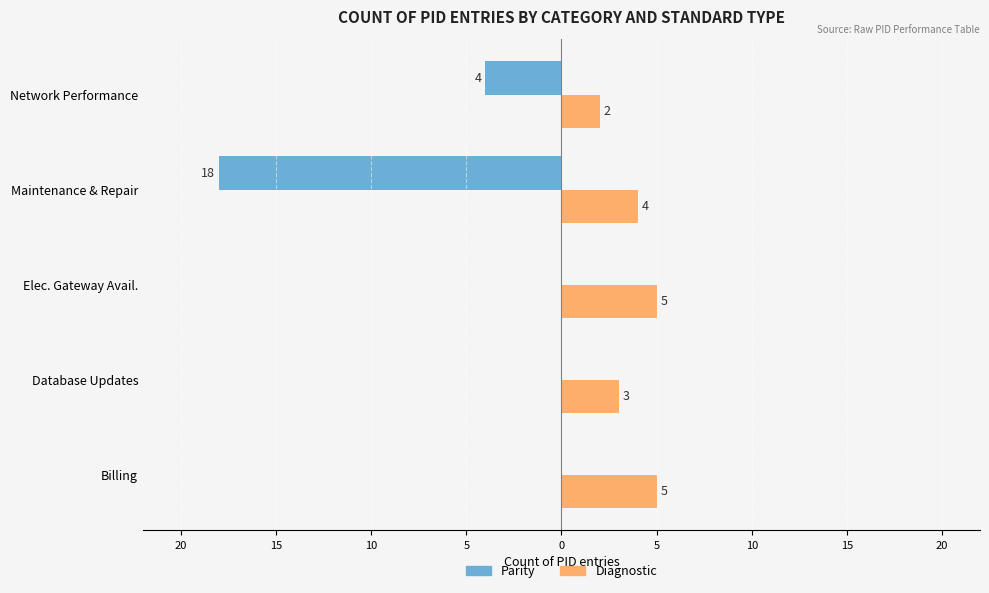

Which series has the largest range (max minus min)?

Parity